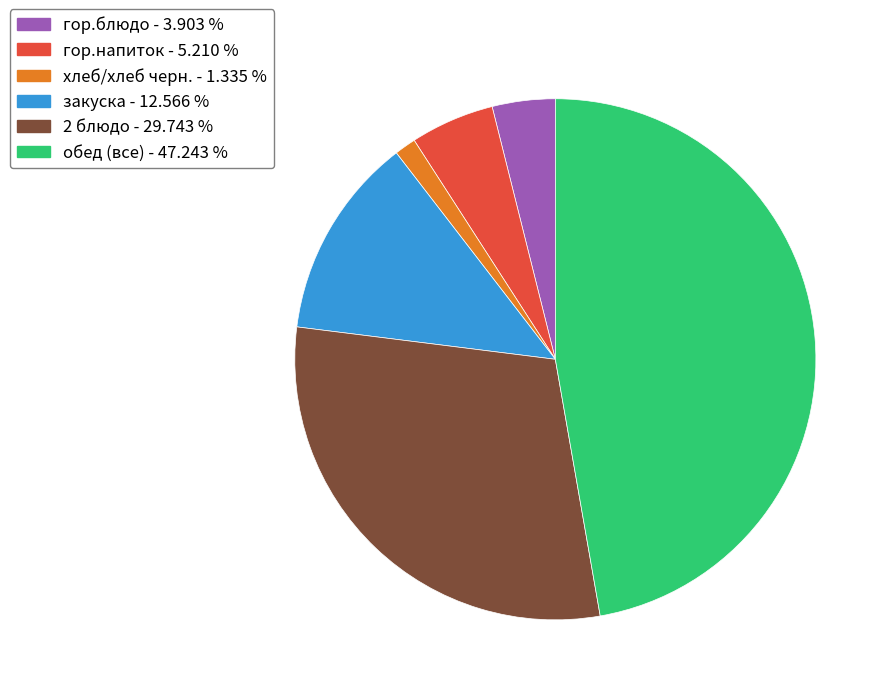

Does any single category account for the majority?

No